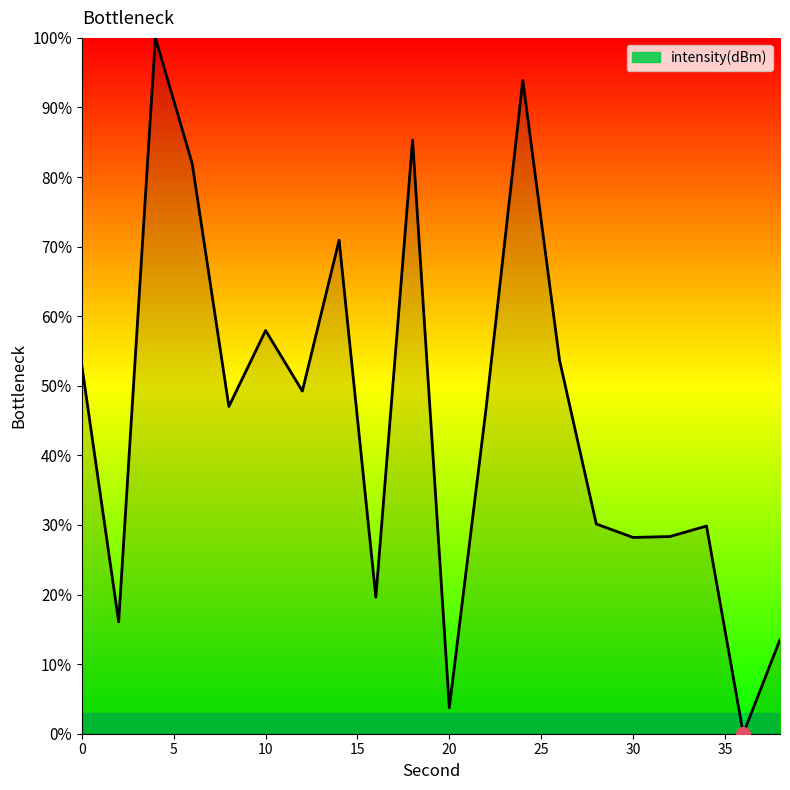

What is the difference between the maximum and minimum values?

100.0